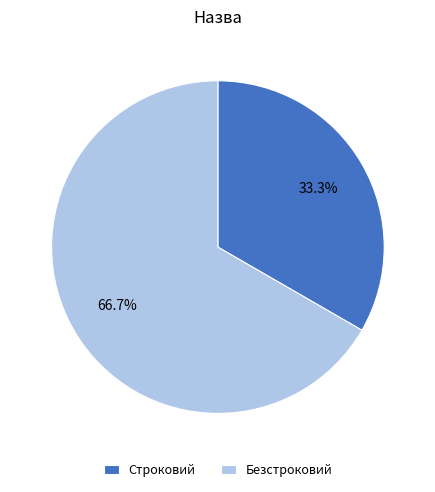

To the nearest percent, what portion does Строковий represent?

33%